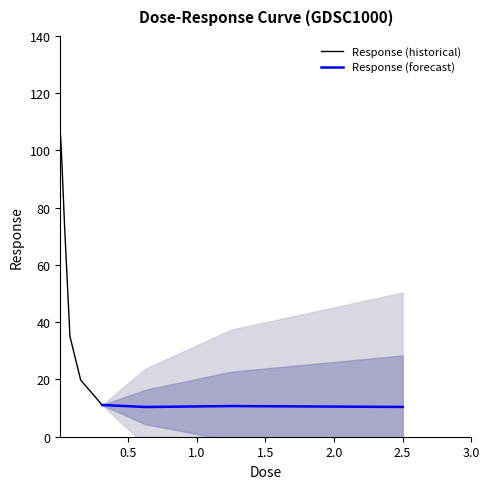

The value at 0.00976562 is 160.7. True or false?

False